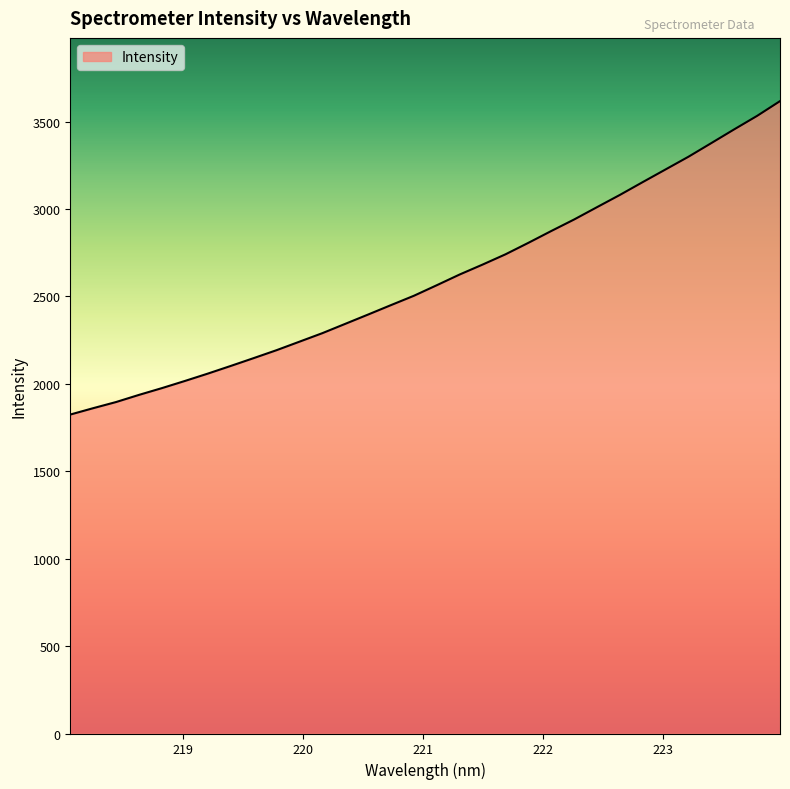

What is the difference between the maximum and minimum values?

1792.6